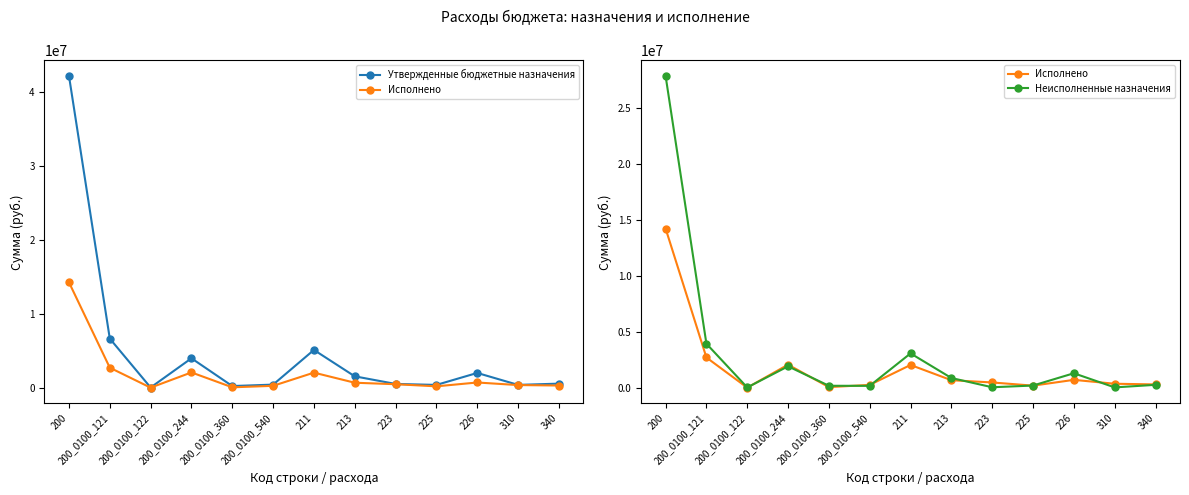

Where is Исполнено nearest to the value 7123412?

200_0100_121